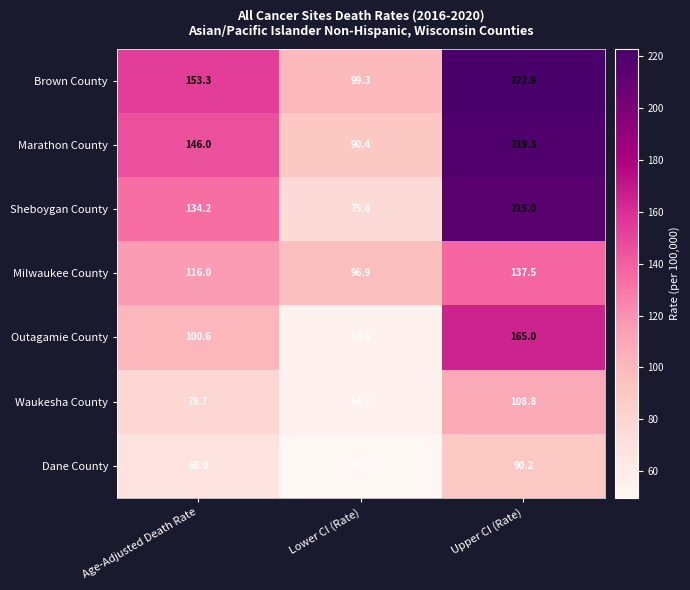

At which category does the chart reach its peak across all series?

Upper CI (Rate)